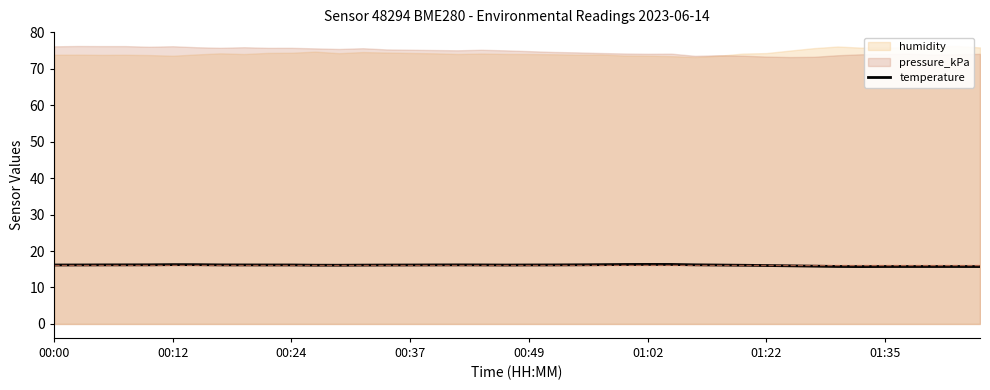

The temperature series shows 16.3 at 01:02. True or false?

True